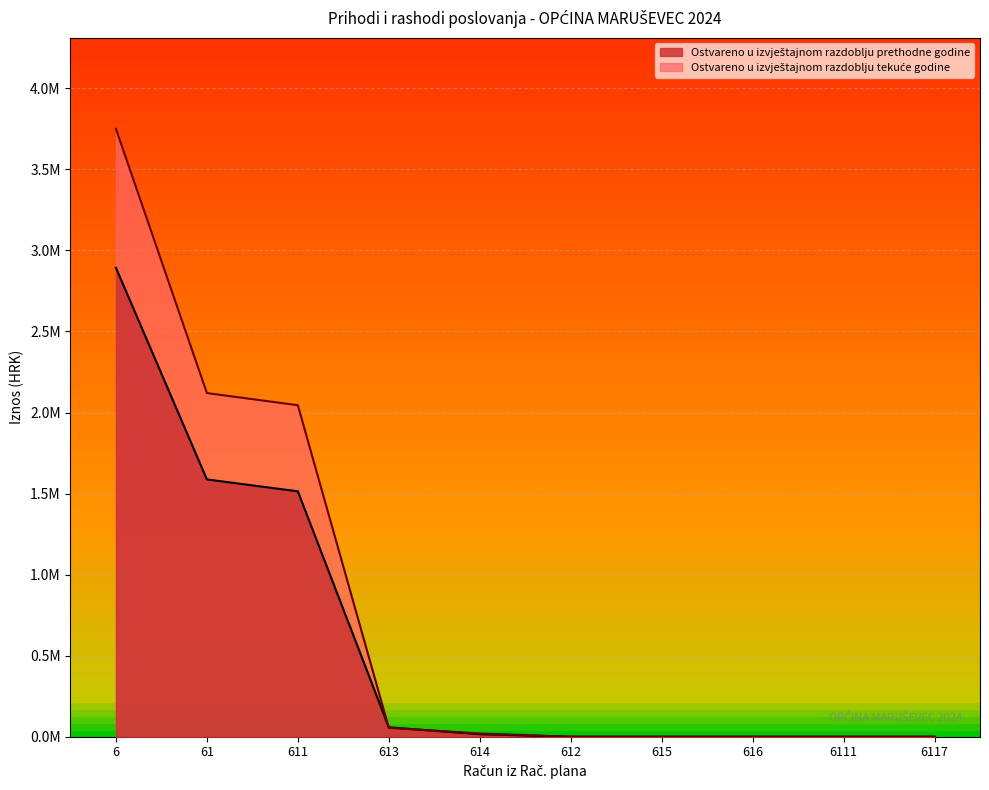

Reading right to left, list all the values displayed in this chart.

Ostvareno u izvještajnom razdoblju prethodne godine: 6117=0.0	6111=0.0	616=0.0	615=0.0	612=0.0	614=15366.5	613=57981.4	611=1513915.6	61=1587263.5	6=2892598.6
Ostvareno u izvještajnom razdoblju tekuće godine: 6117=0.0	6111=0.0	616=0.0	615=0.0	612=0.0	614=19860.2	613=55085.8	611=2045099.0	61=2120045.1	6=3749943.4